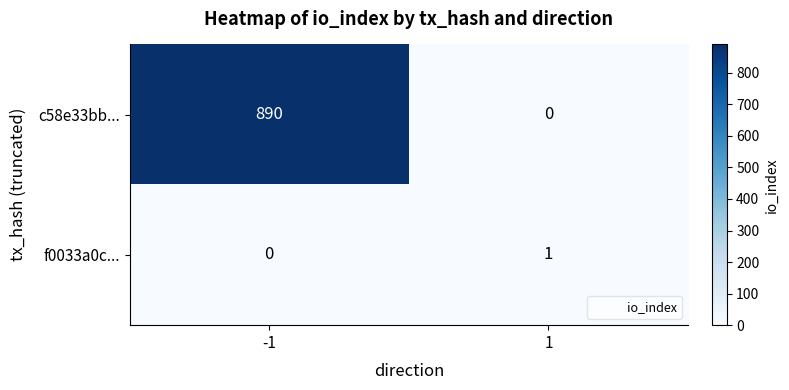

The c58e33bb... series shows -318 at 1. True or false?

False